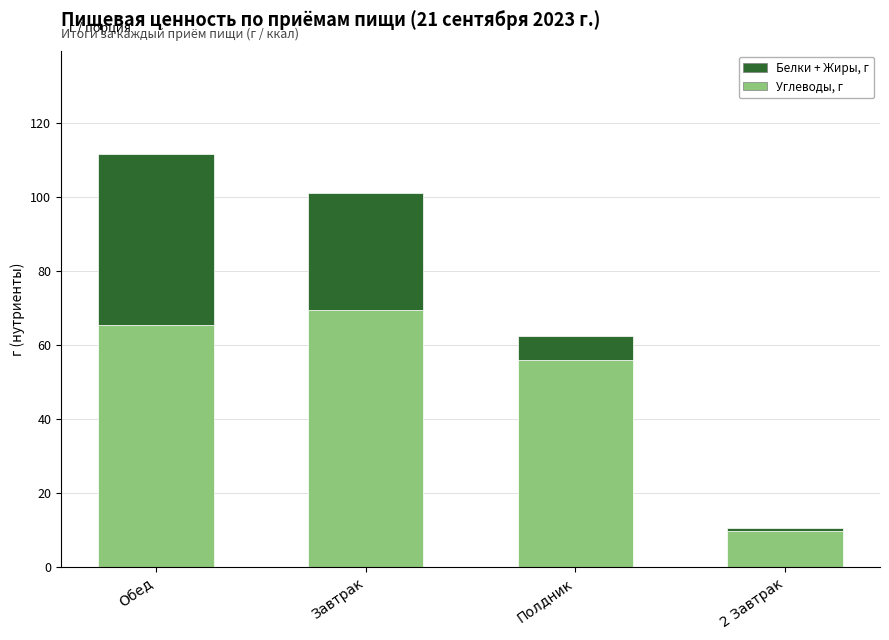

Is it true that Углеводы, г equals 69.4 at Завтрак?

True